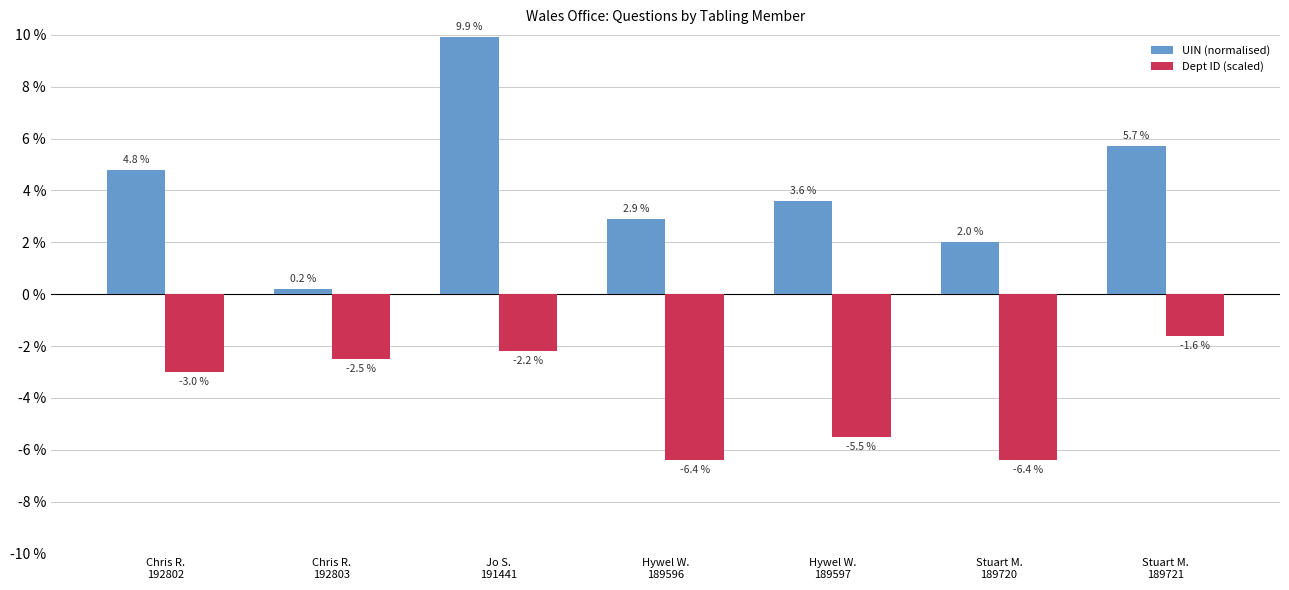

Reading left to right, extract all data points from this chart.

UIN (normalised): 4.8	0.2	9.9	2.9	3.6	2.0	5.7
Dept ID (scaled): -3.0	-2.5	-2.2	-6.4	-5.5	-6.4	-1.6